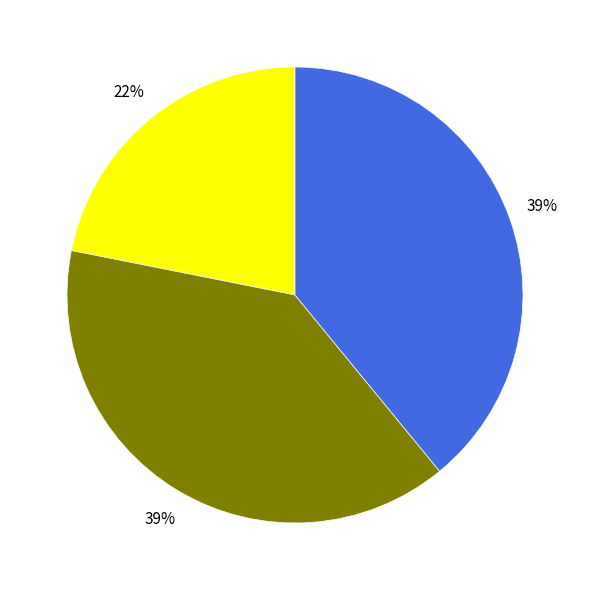

Does any single category account for the majority?

No